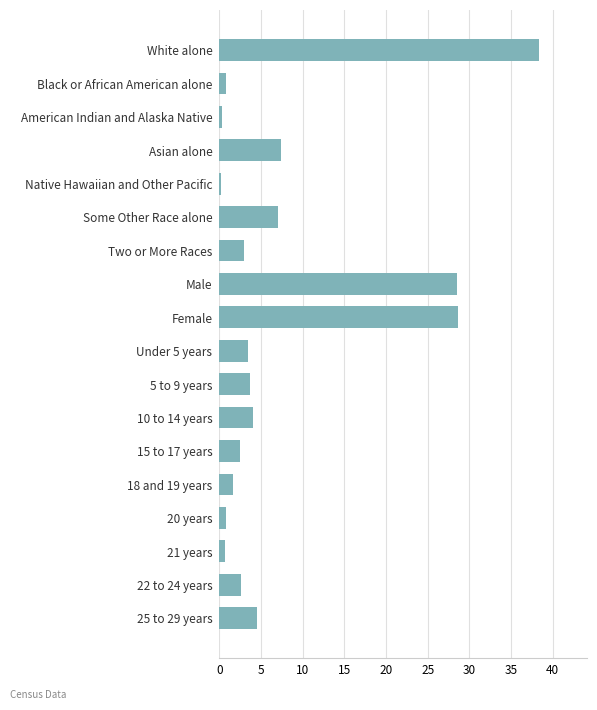

True or false: the data shows 4.5 at 25 to 29 years.

True